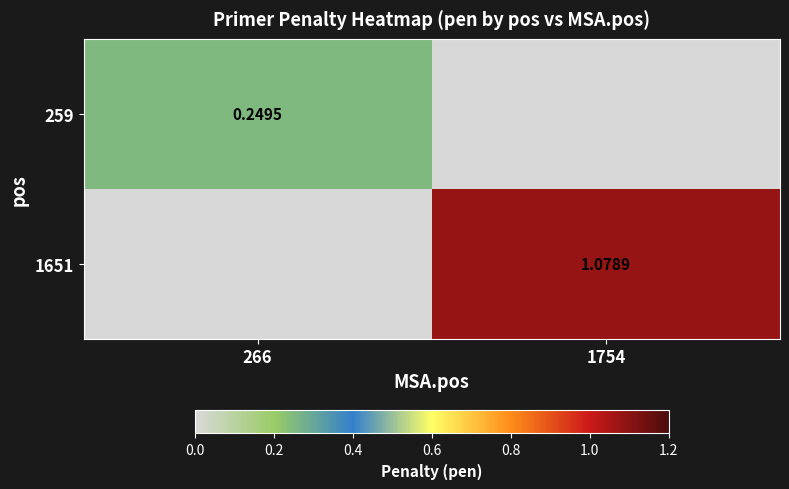

What is the sum of all 259 values?

0.2